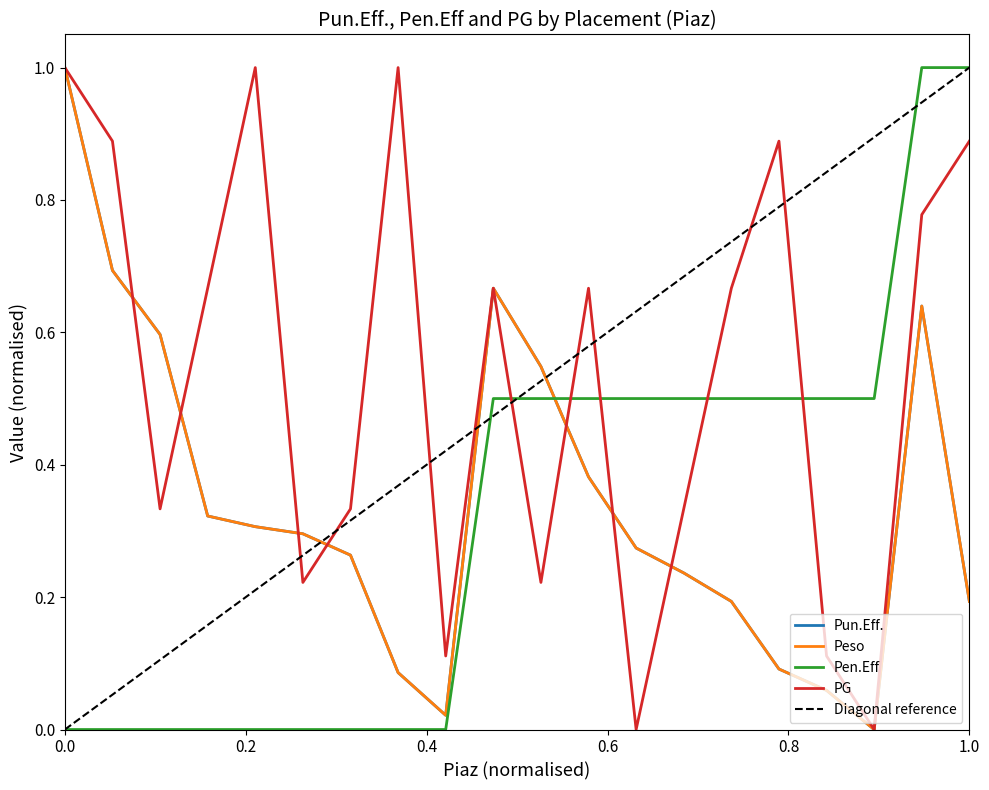

What are all the series names shown in the legend?

Pun.Eff., Peso, Pen.Eff, PG